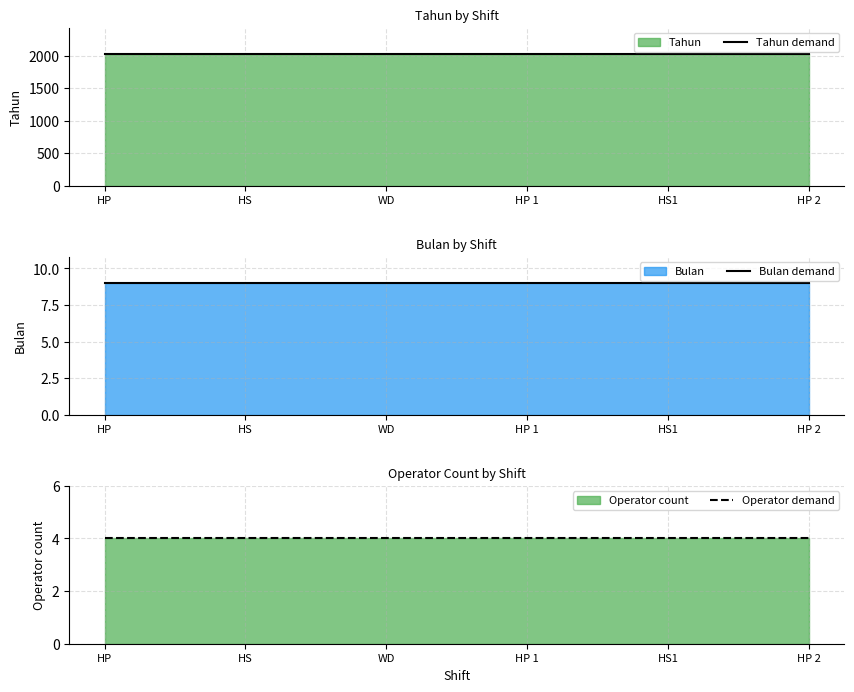

True or false: Bulan demand and Operator demand cross at least once.

False